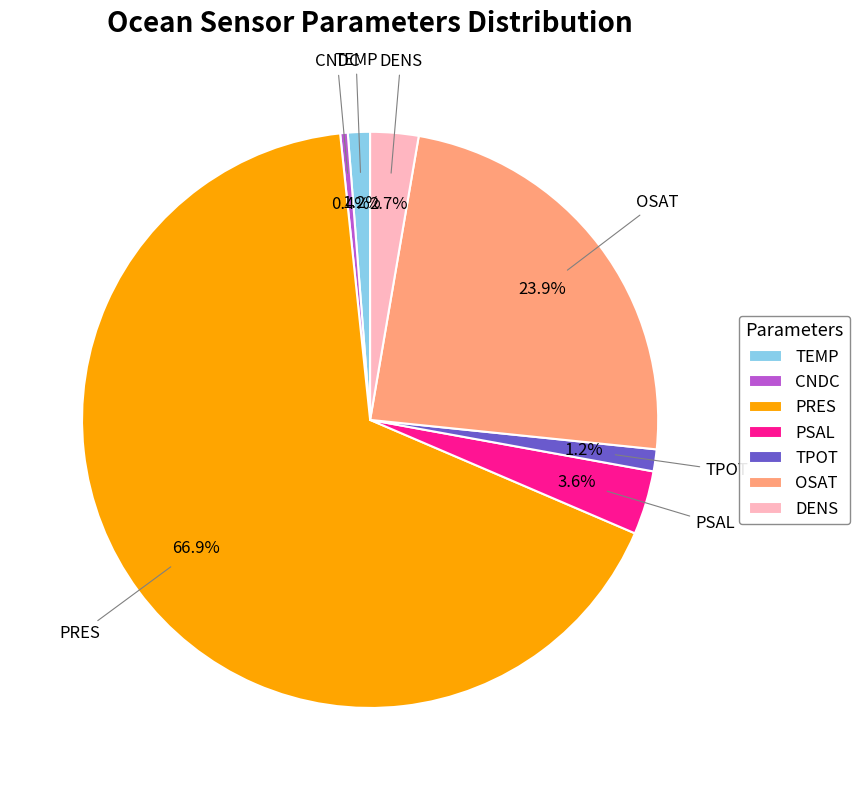

Between PSAL and CNDC, which is larger?

PSAL